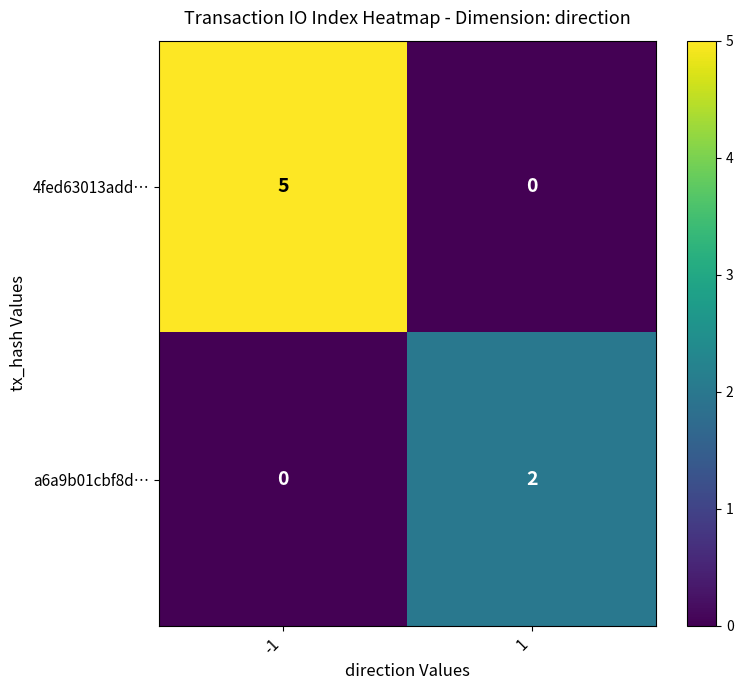

At -1, list the series in order from smallest to largest.

a6a9b01cbf8d…, 4fed63013add…